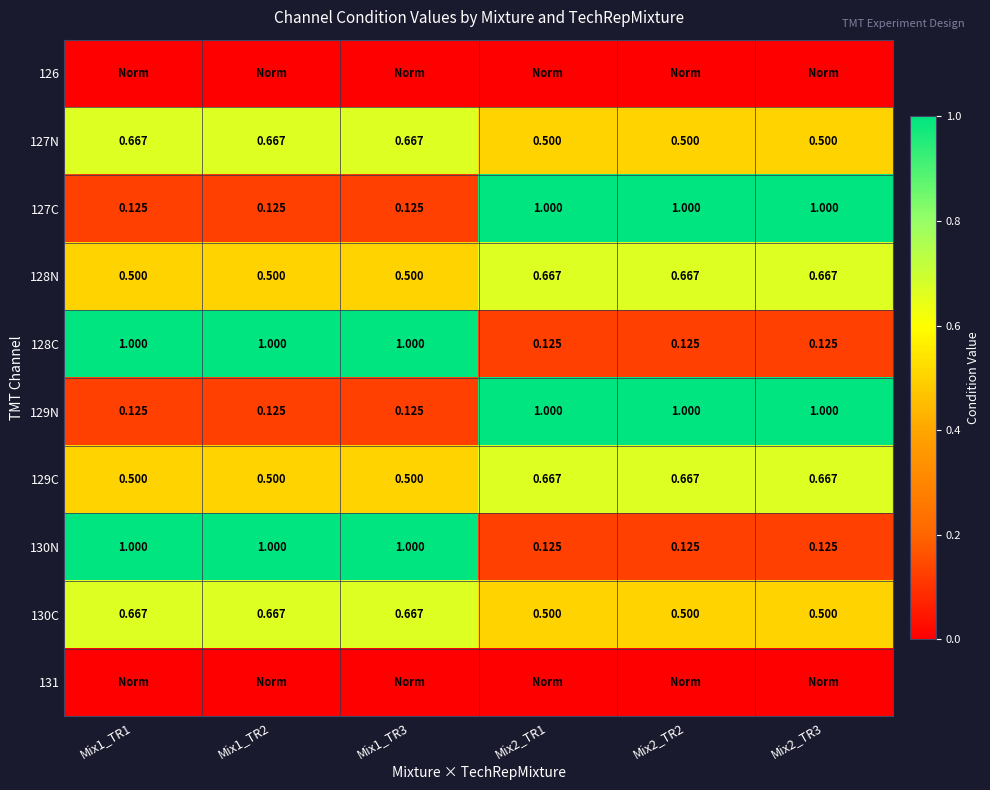

Is the value of 129N at Mix1_TR2 greater than the value of 127N at Mix2_TR3?

No